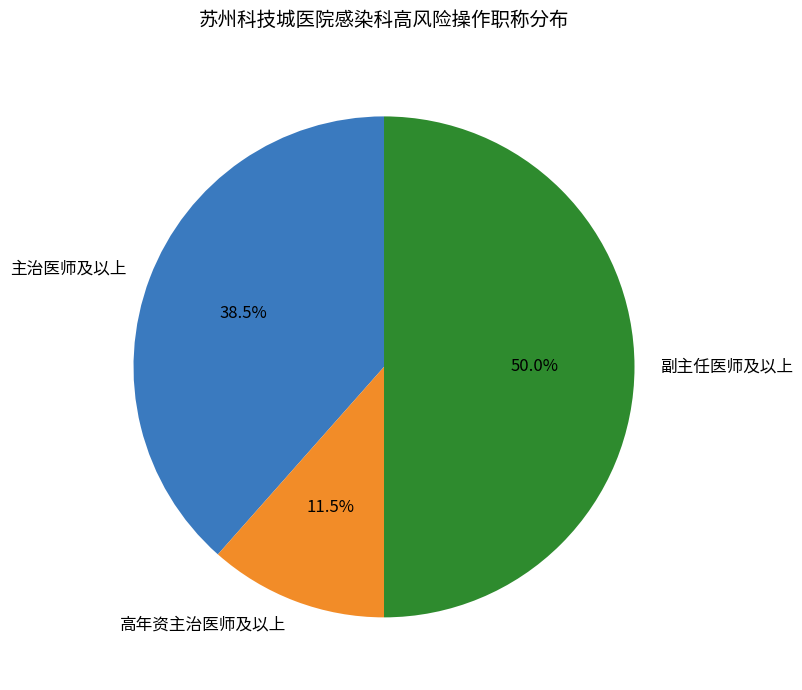

Between 主治医师及以上 and 高年资主治医师及以上, which is larger?

主治医师及以上